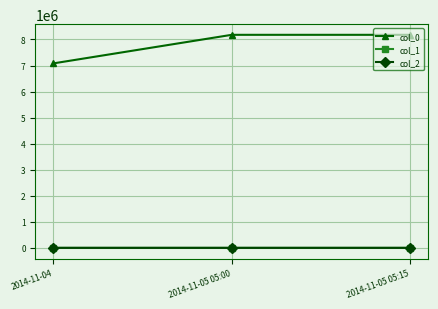

What is the difference between the maximum and minimum values in the col_1 series?

9.9